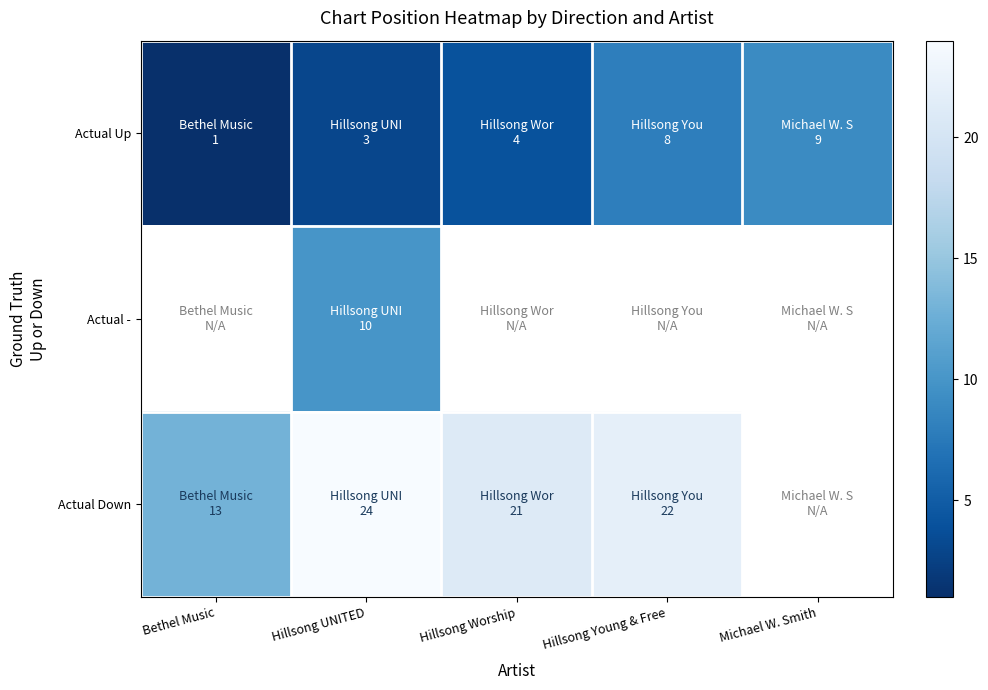

Which label corresponds to the smallest value in the chart?

Bethel Music